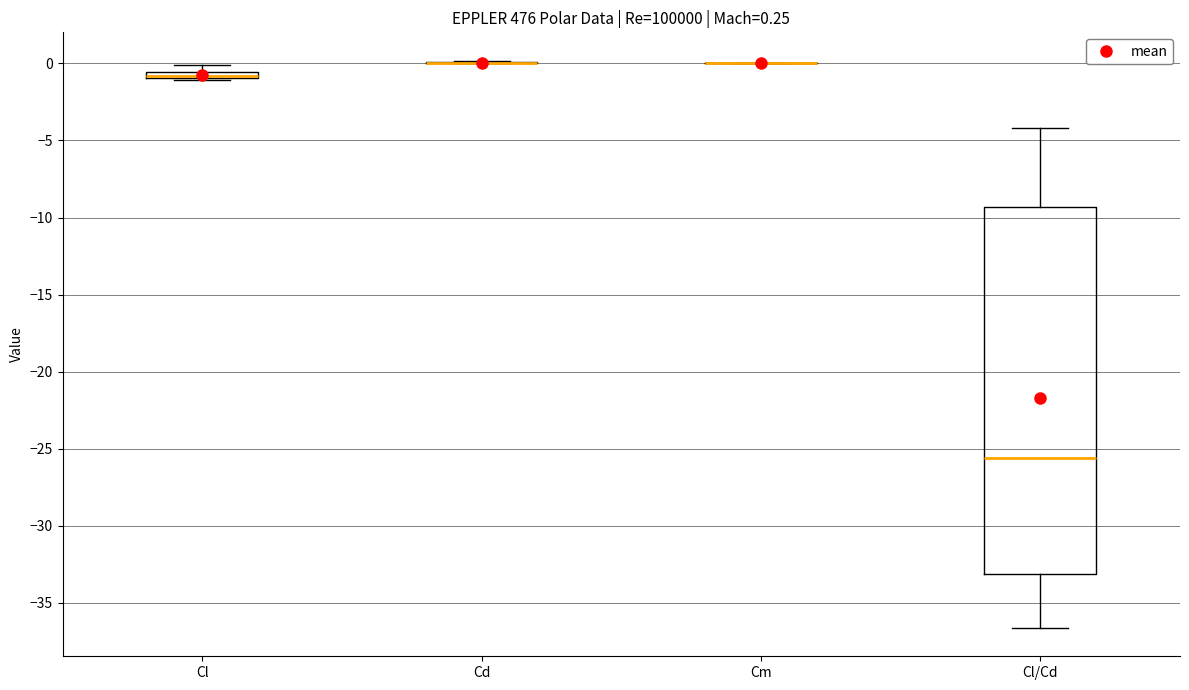

Which box is the tallest, from its lower edge to its upper edge?

Cl/Cd